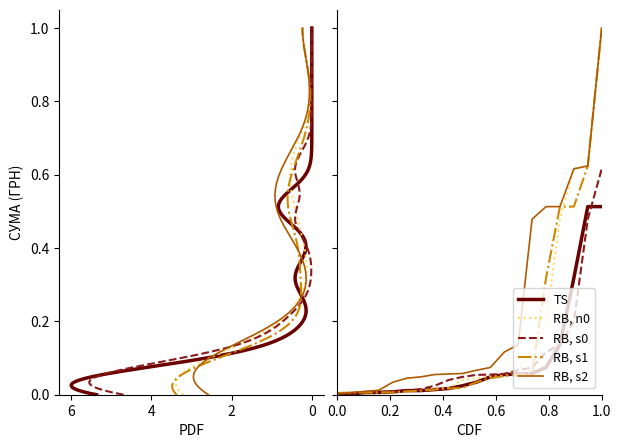

True or false: RB, s0 has a value of 0.3 at 17.

False